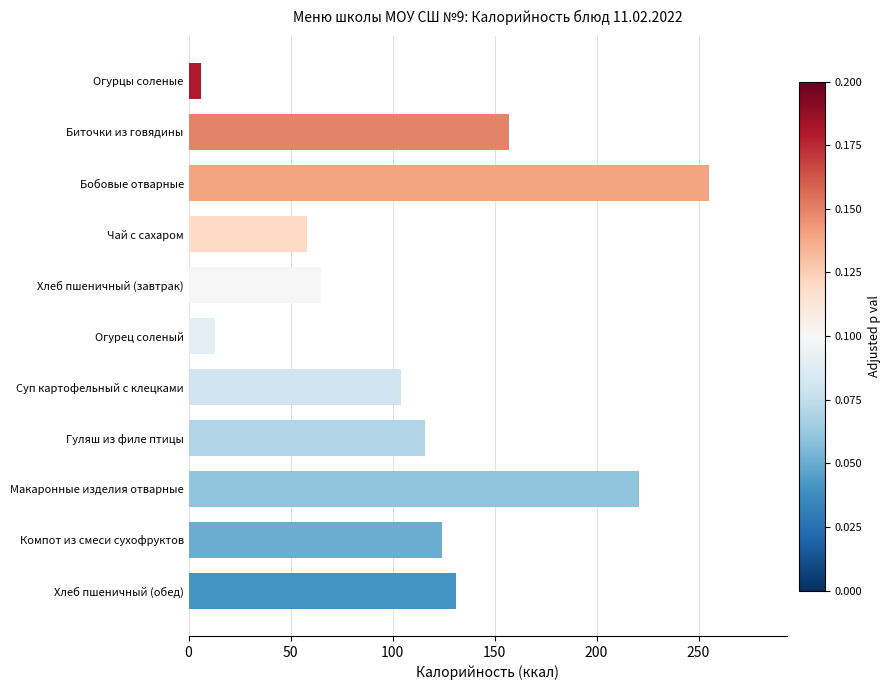

Does the chart contain stacked bars?

No